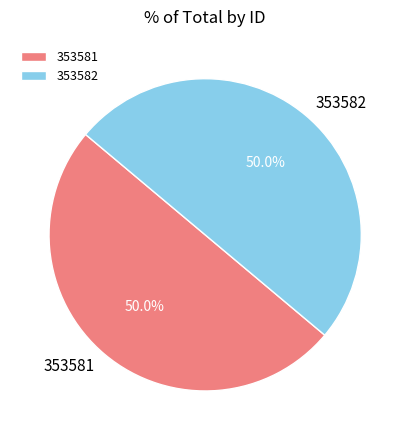

Approximately how many times larger is the value at 353582 compared to 353581?

1.0